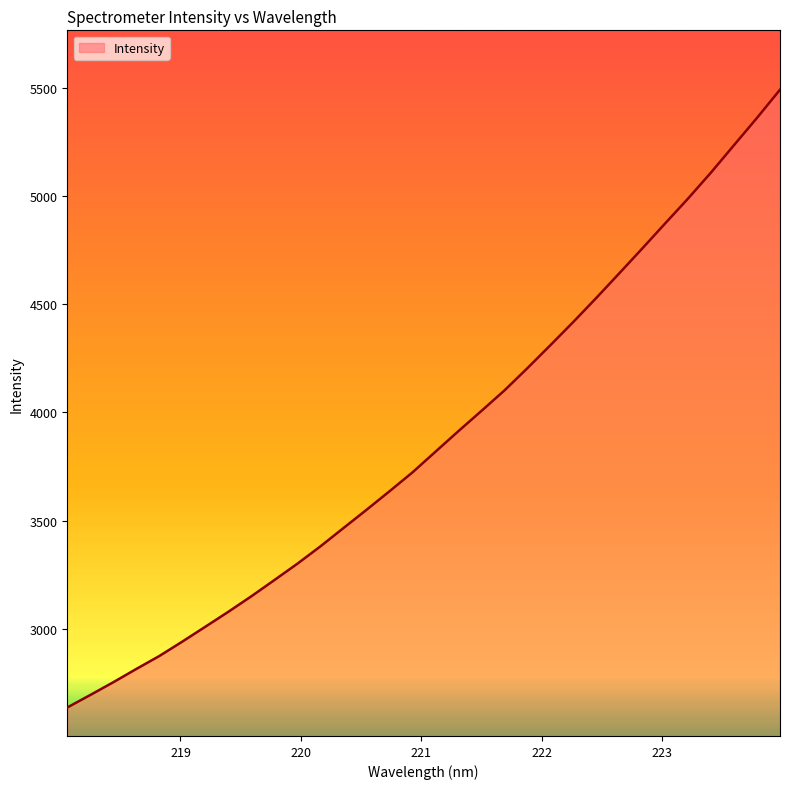

What is the maximum value shown in the chart?

5492.6